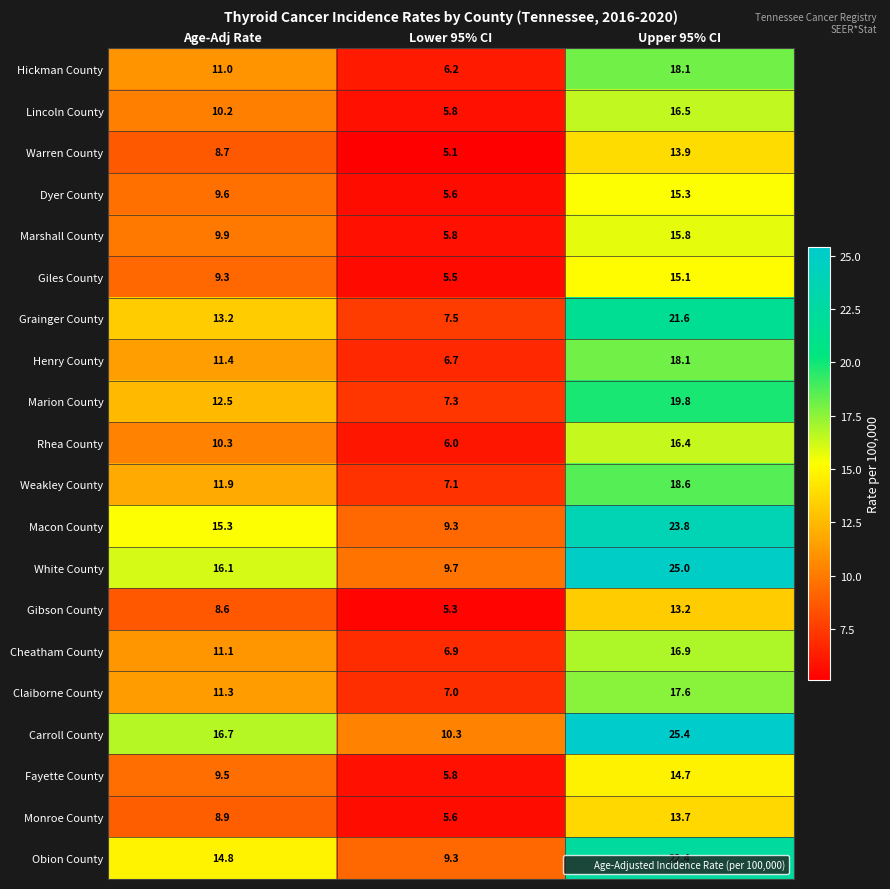

Which series changed the most between Age-Adj Rate and Upper 95% CI?

White County